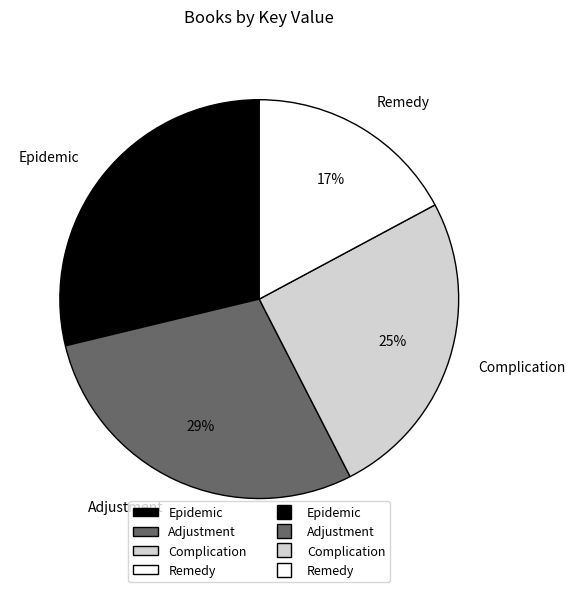

Between Remedy and Complication, which is larger?

Complication